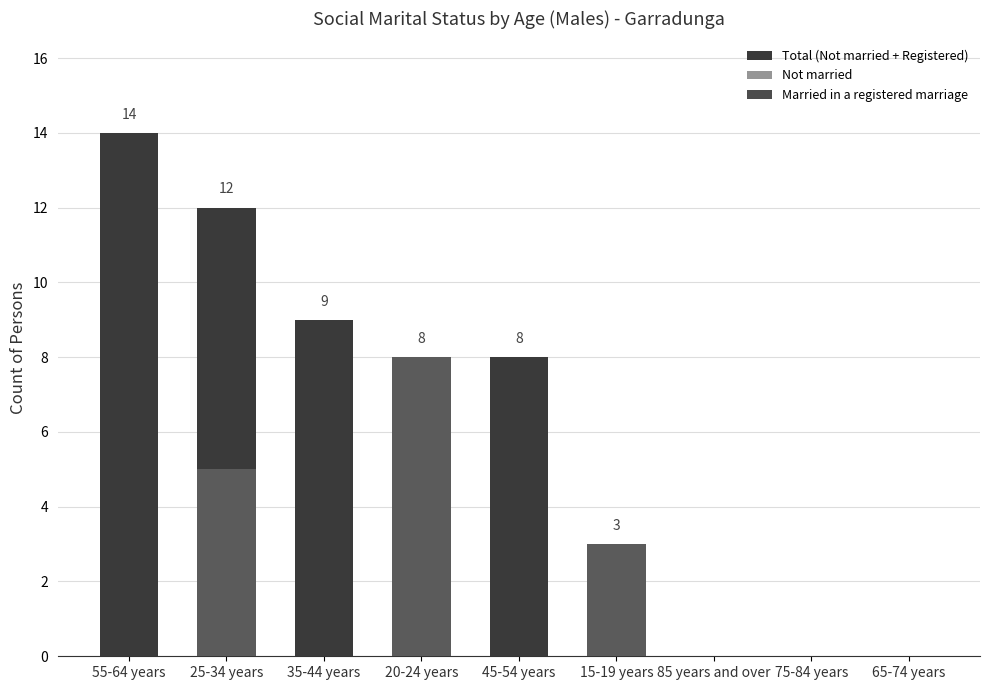

Where is Not married nearest to the value 4?

25-34 years